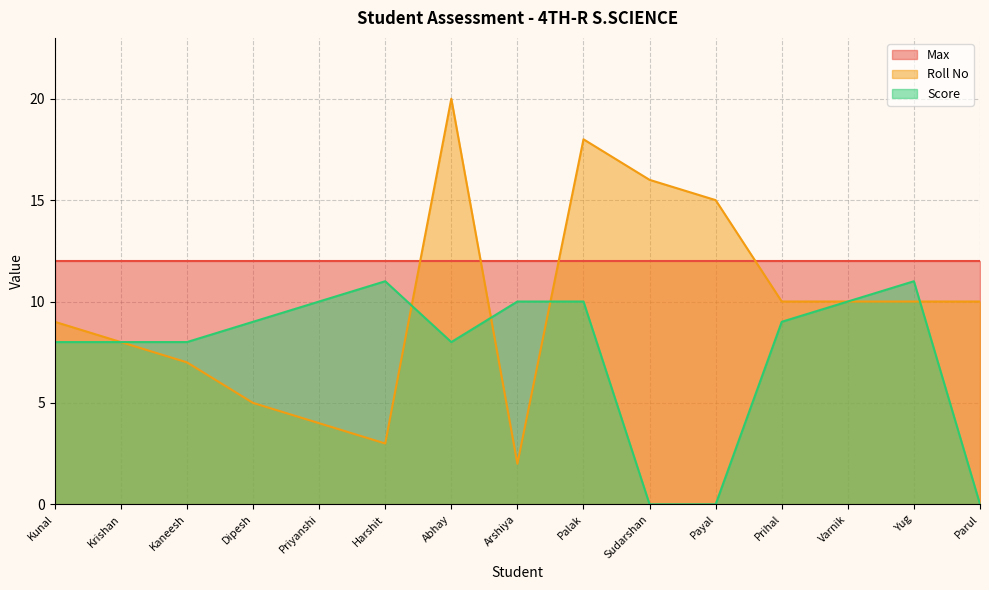

Which category has the lowest value in the Roll No series?

Arshiya